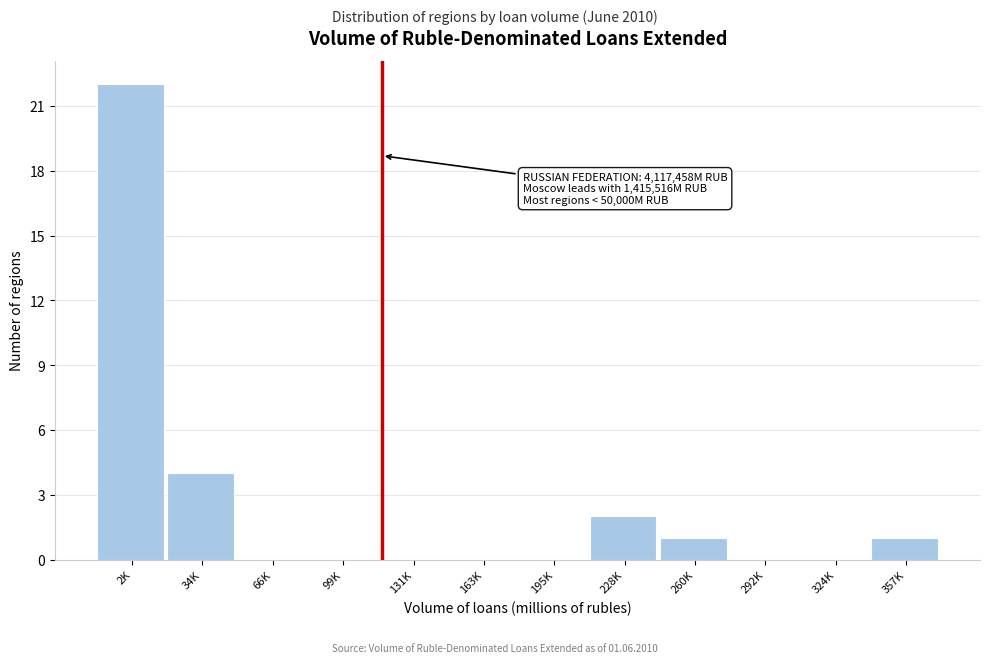

Reading left to right, what are all the values shown in this chart?

2K=22	34K=4	66K=0	99K=0	131K=0	163K=0	195K=0	228K=2	260K=1	292K=0	324K=0	357K=1